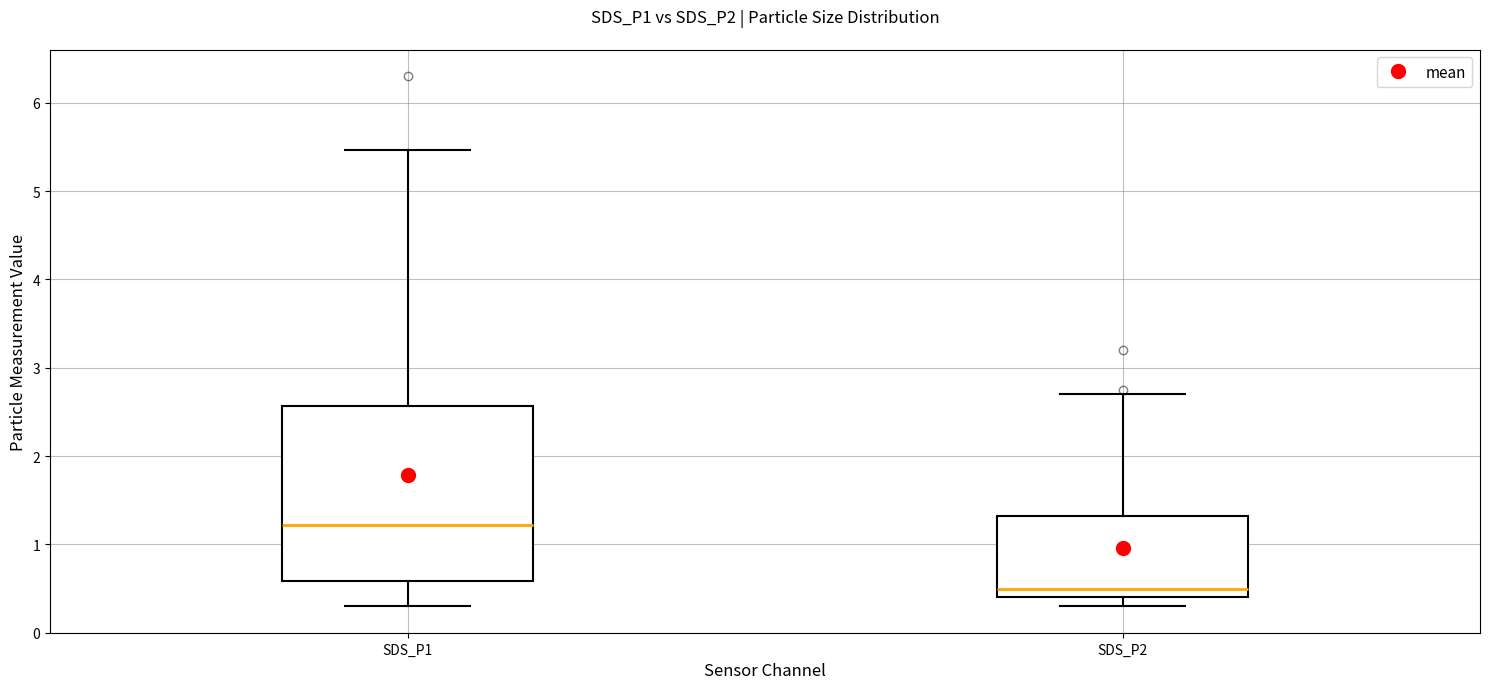

Where does the lower whisker of the box for SDS_P2 end on the y-axis? The values are not printed on the chart, so give them approximately, as read against the axis.

0.3